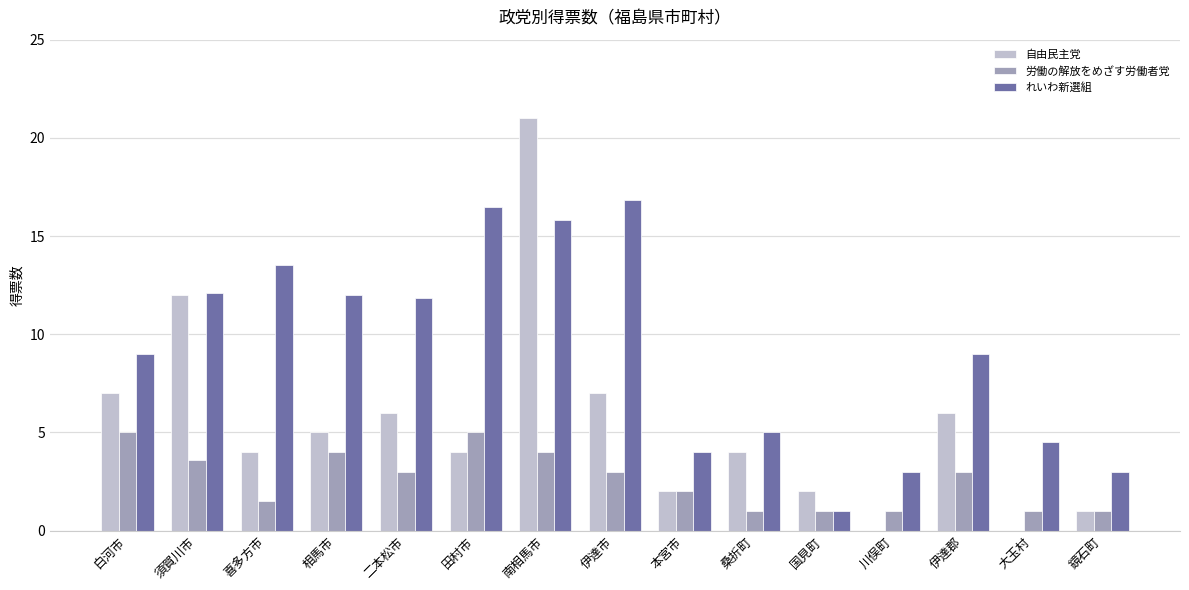

Is the value of れいわ新選組 at 田村市 greater than the value of 自由民主党 at 相馬市?

Yes